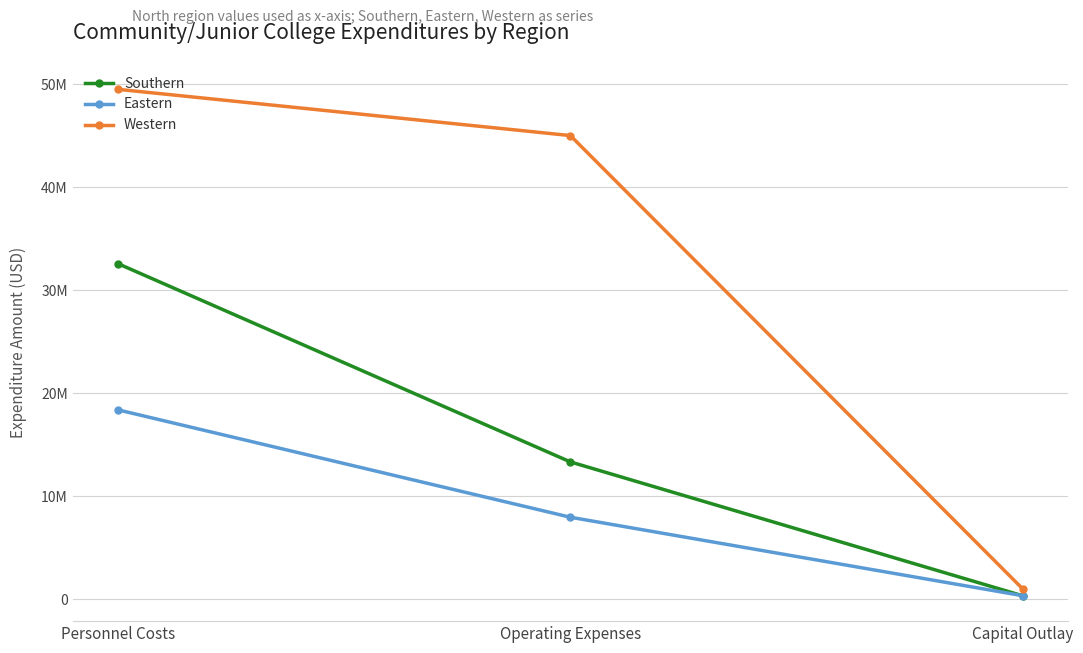

Does the chart have visible grid lines?

Yes